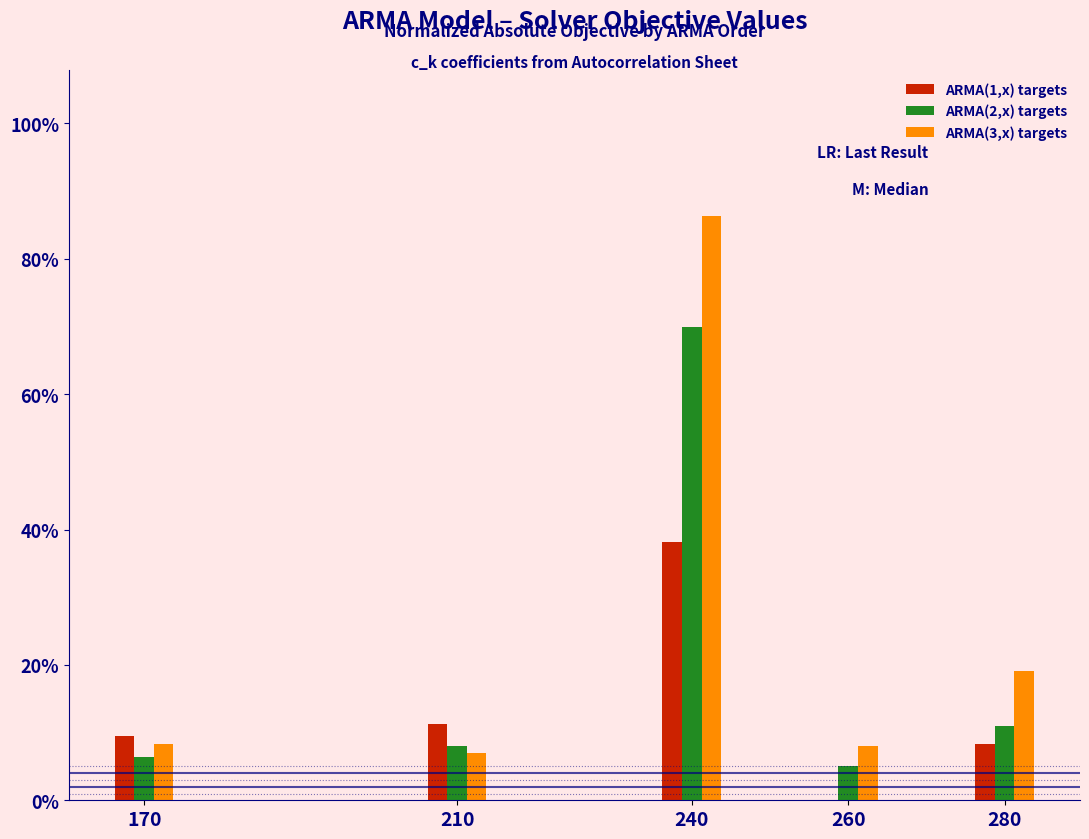

True or false: ARMA(1,x) targets has a value of 4.2 at 210.

False